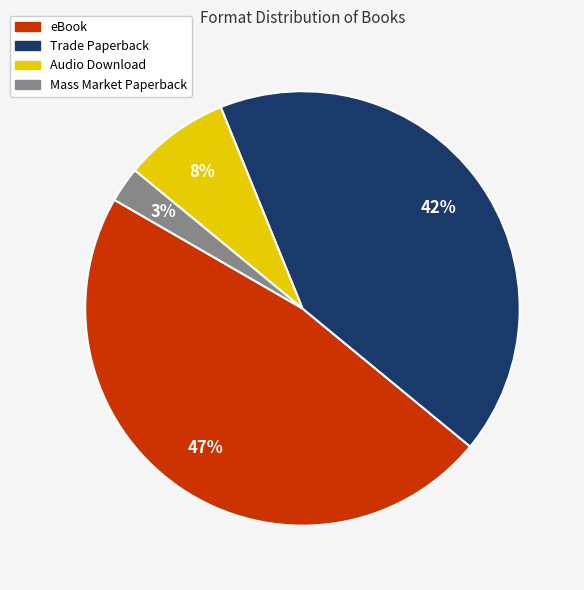

Is the sum of Audio Download and eBook greater than half?

Yes